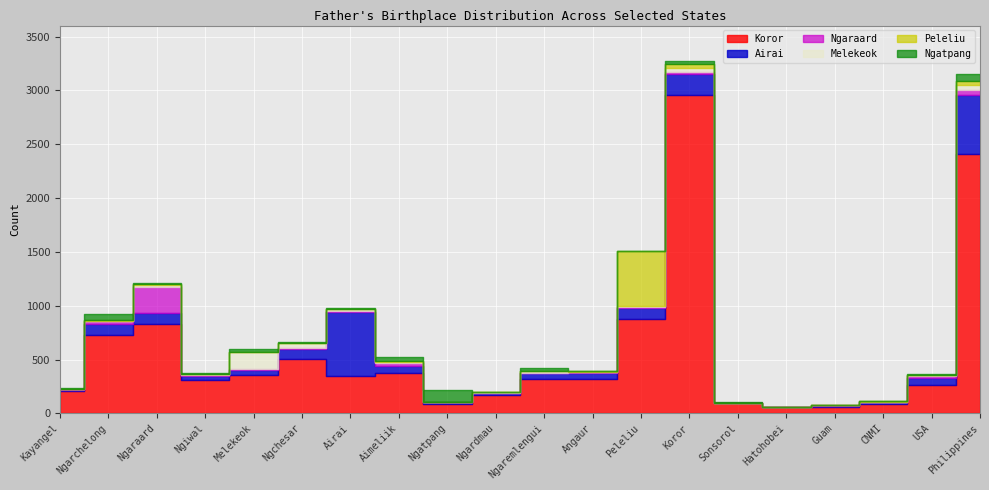

Which category has the highest value in the Ngatpang series?

Ngatpang